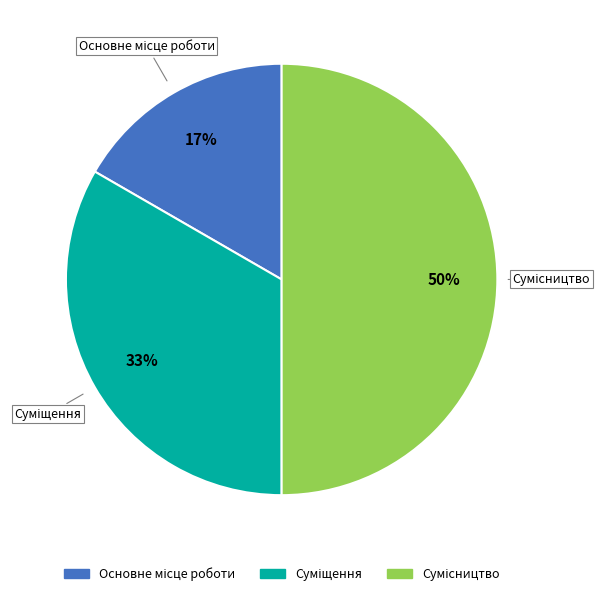

To the nearest percent, what is the average slice percentage?

33%